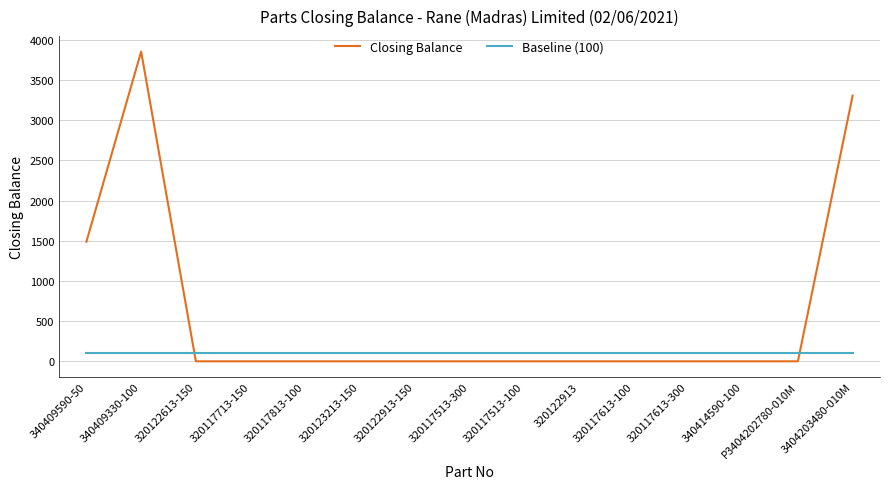

True or false: Closing Balance and Baseline (100) cross at least once.

True